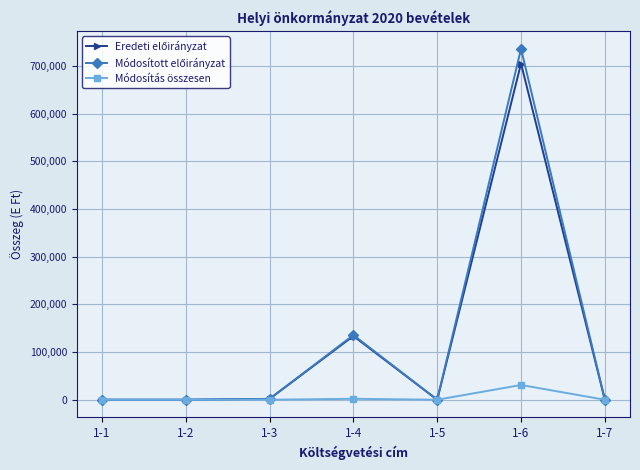

True or false: Módosítás összesen has more than 0 interior local peaks.

True